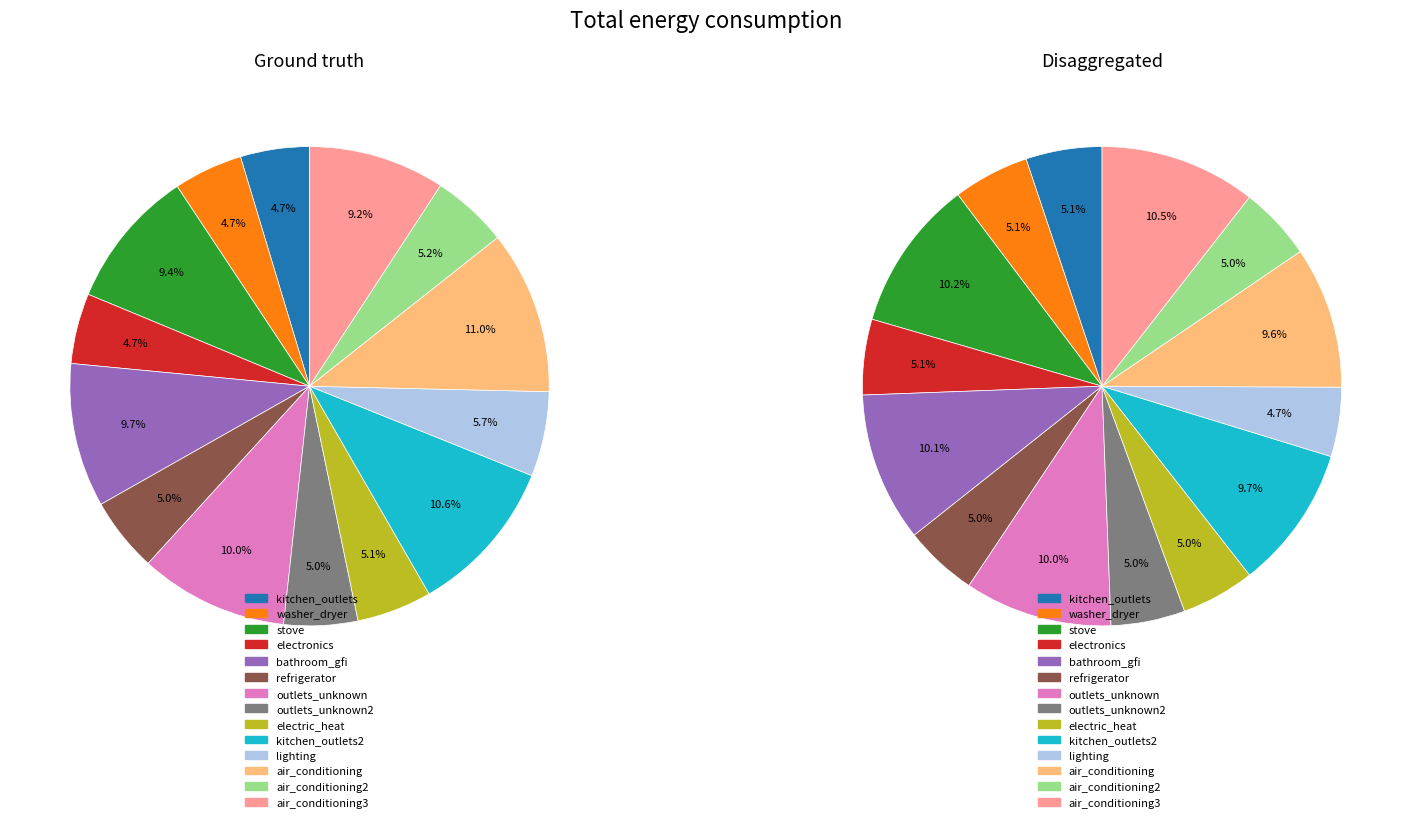

Combined, do 9.81 and 9.95 account for over 50%?

No